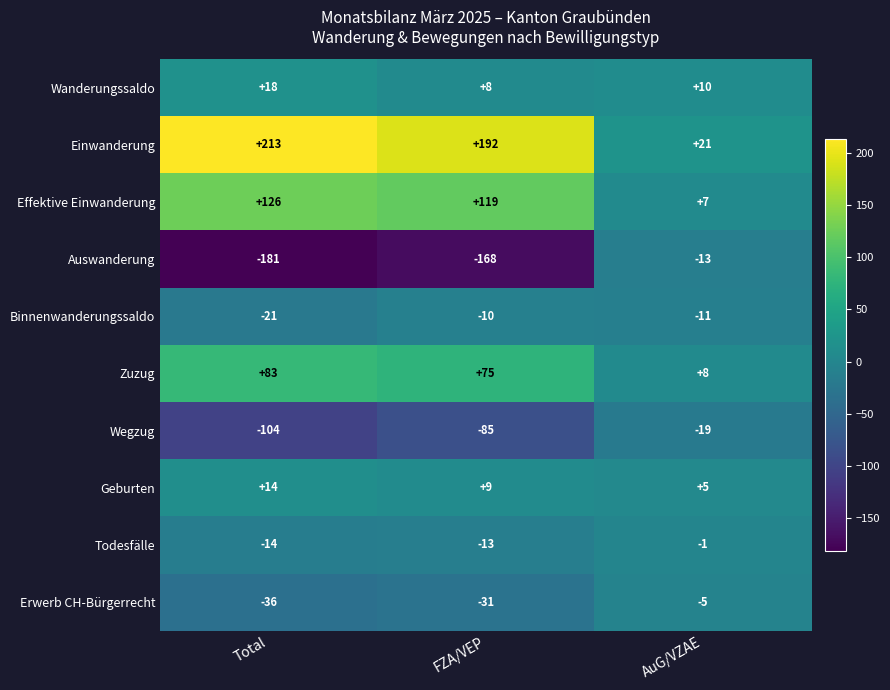

Is the value of Binnenwanderungssaldo at Total greater than the value of Effektive Einwanderung at FZA/VEP?

No